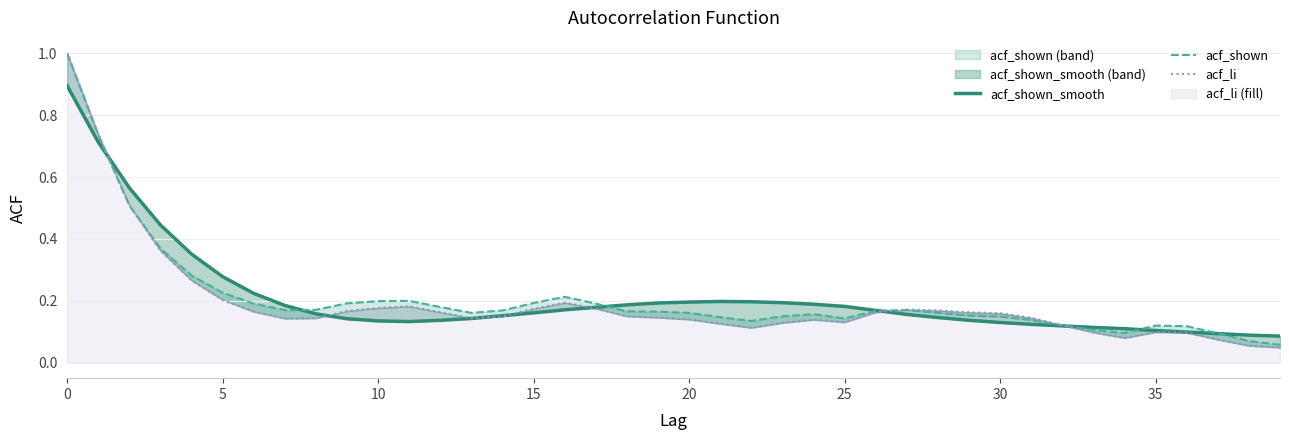

What is the average value of the acf_shown series?

0.2